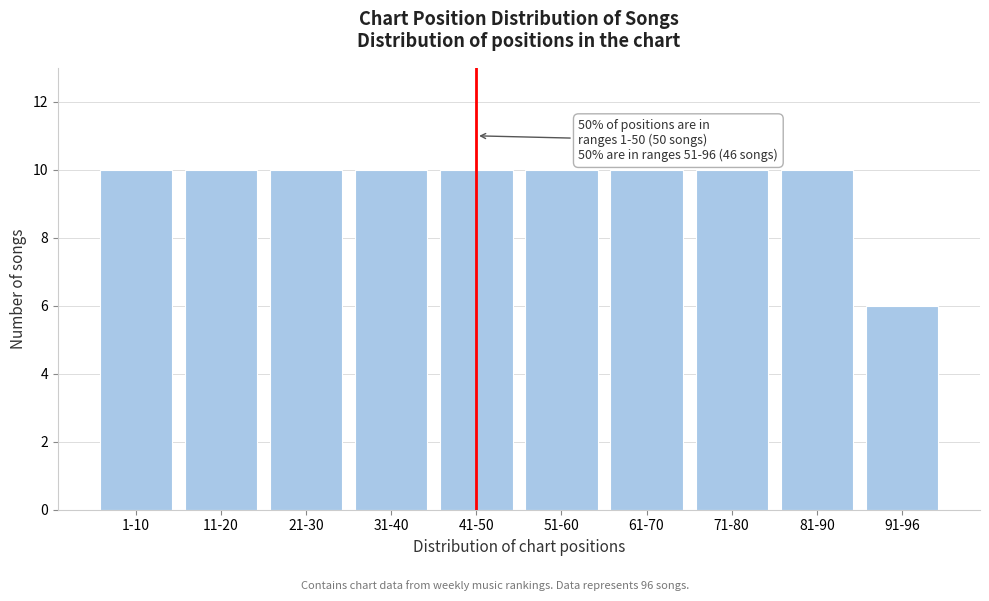

Reading left to right, extract all data points from this chart.

10	10	10	10	10	10	10	10	10	6